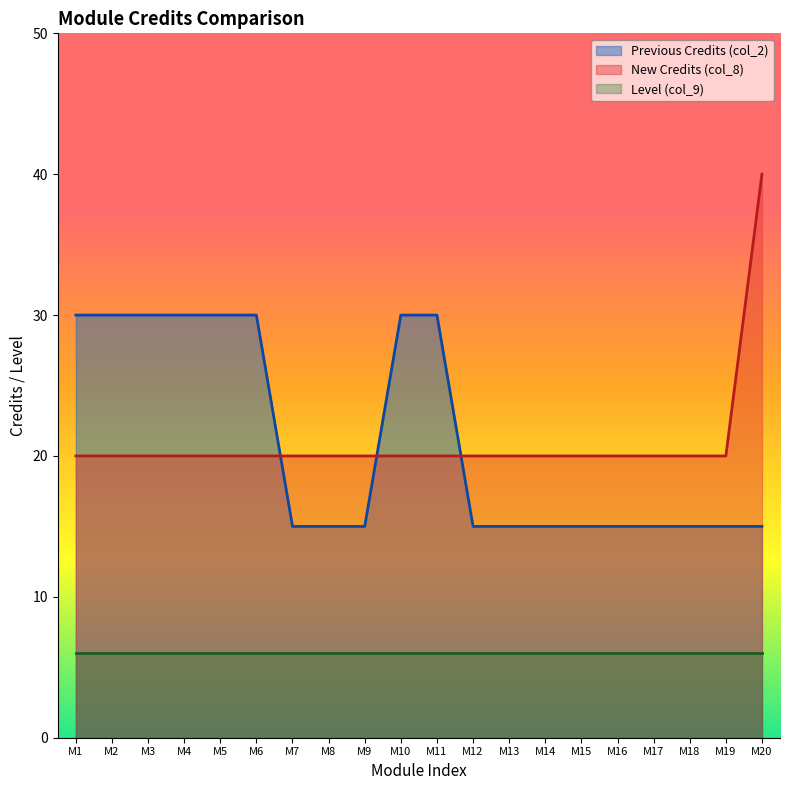

What are all the series names shown in the legend?

Previous Credits (col_2), New Credits (col_8), Level (col_9)